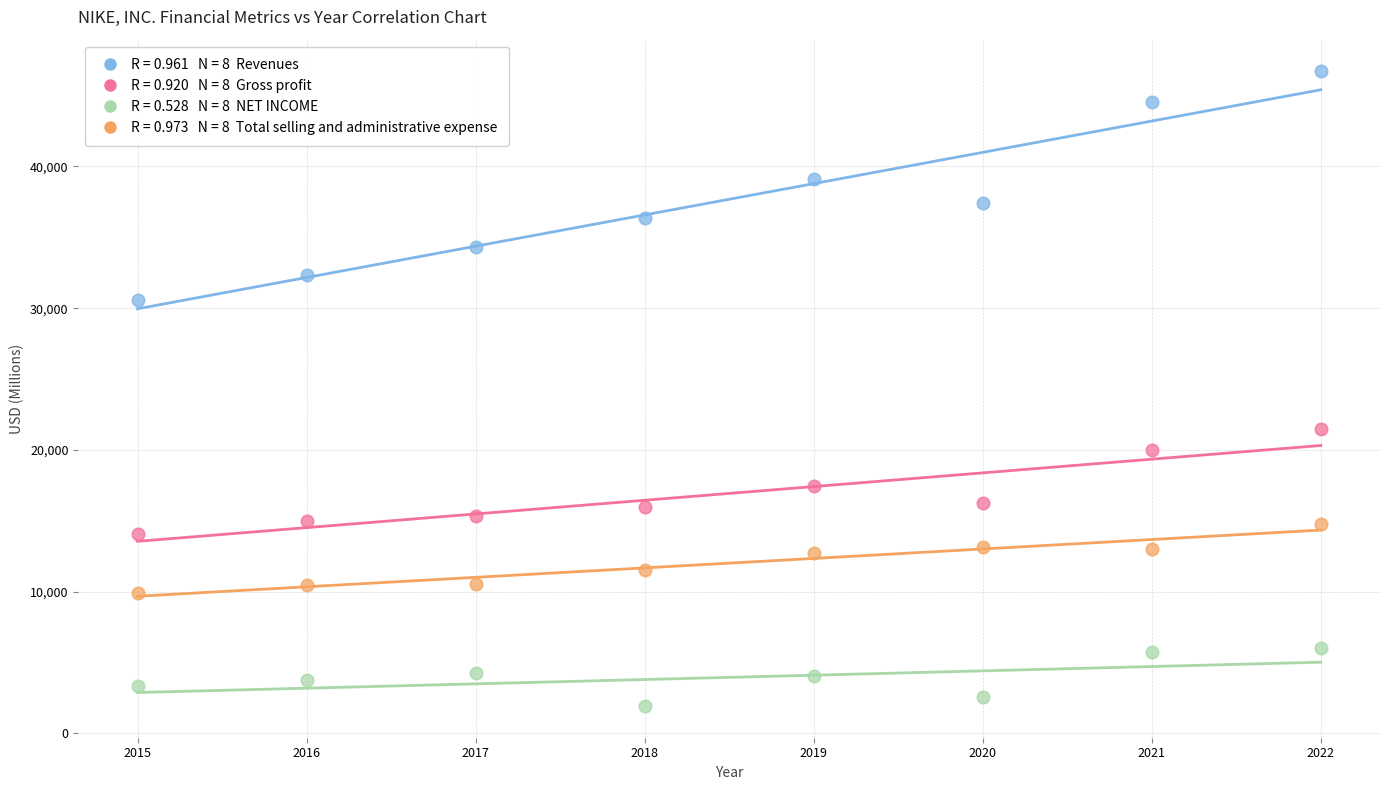

Across all series, what Y value is closest to 24321?

21479